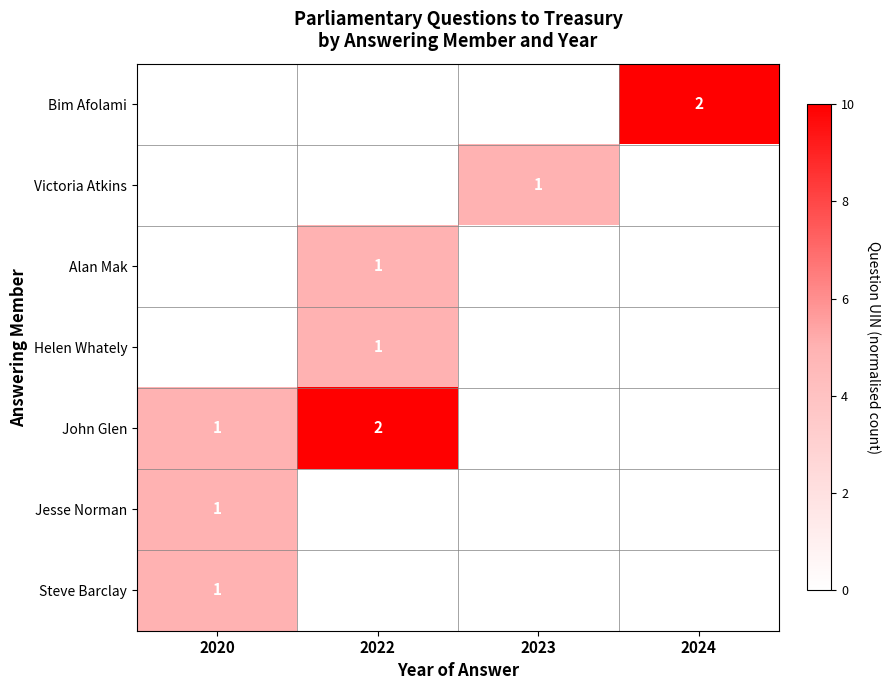

At how many categories does at least one series exceed 3?

4